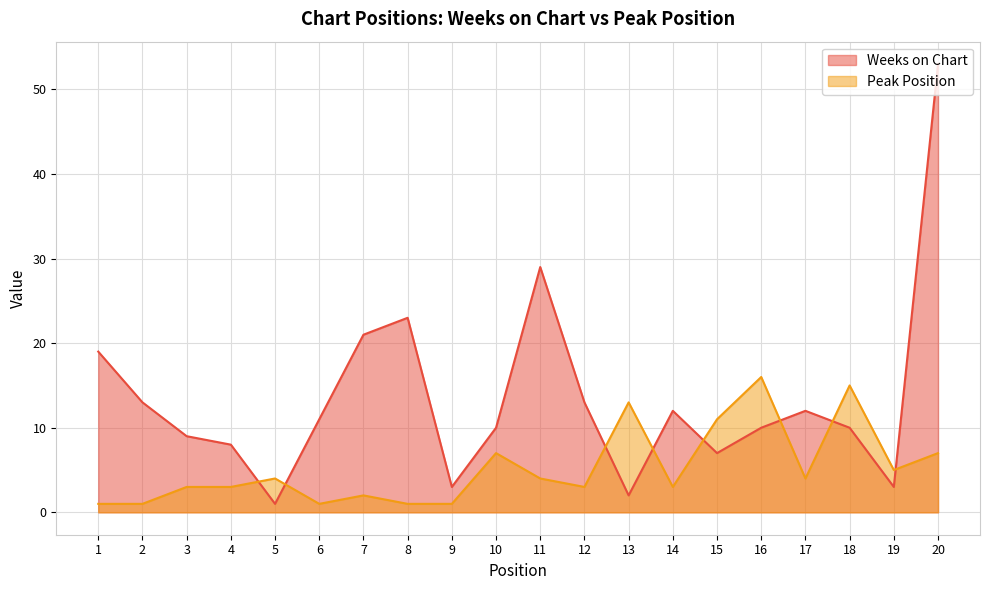

What is the value of the Peak Position point at the 14th from the left?

3